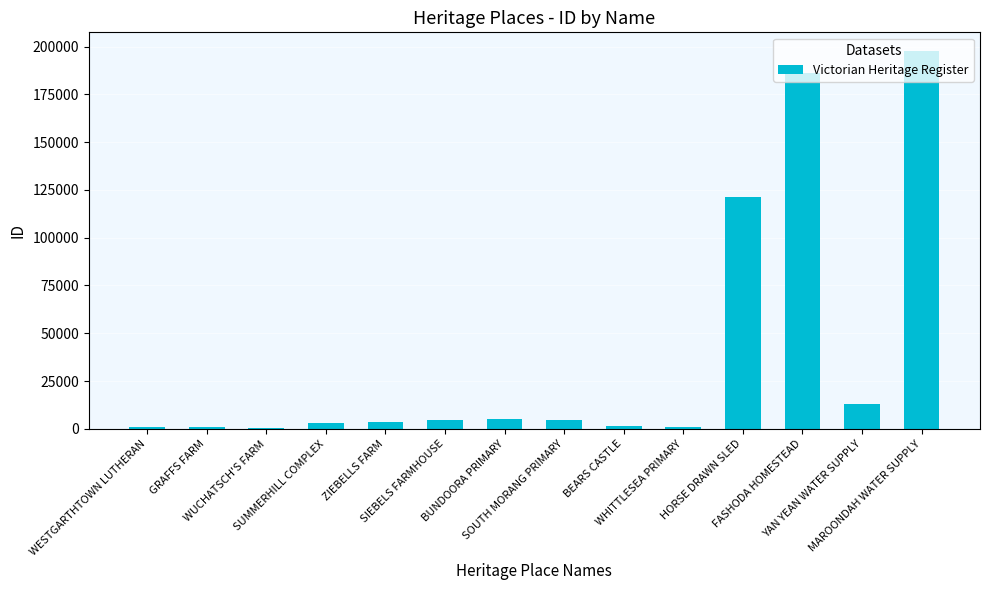

How many categories are shown in the chart?

14